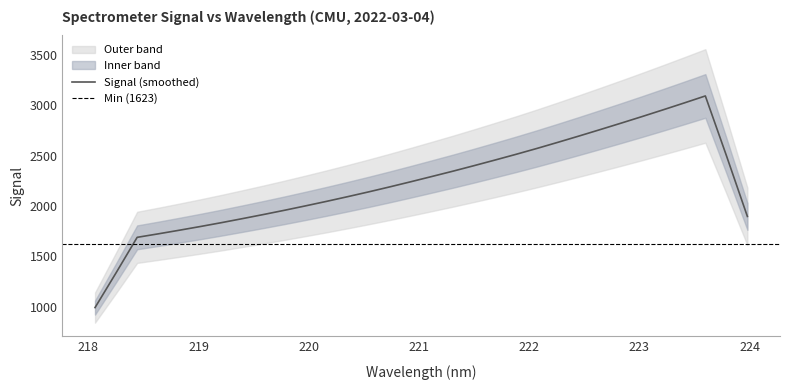

List the labels in order of value, largest first.

223.9802, 223.7895, 223.5987, 223.408, 223.2172, 223.0264, 222.8355, 222.6447, 222.4538, 222.263, 222.0721, 221.8812, 221.6902, 221.4993, 221.3083, 221.1174, 220.9264, 220.7354, 220.5444, 220.3533, 220.1623, 219.9712, 219.7801, 219.589, 219.3979, 219.2067, 219.0156, 218.8244, 218.6332, 218.442, 218.2508, 218.0596